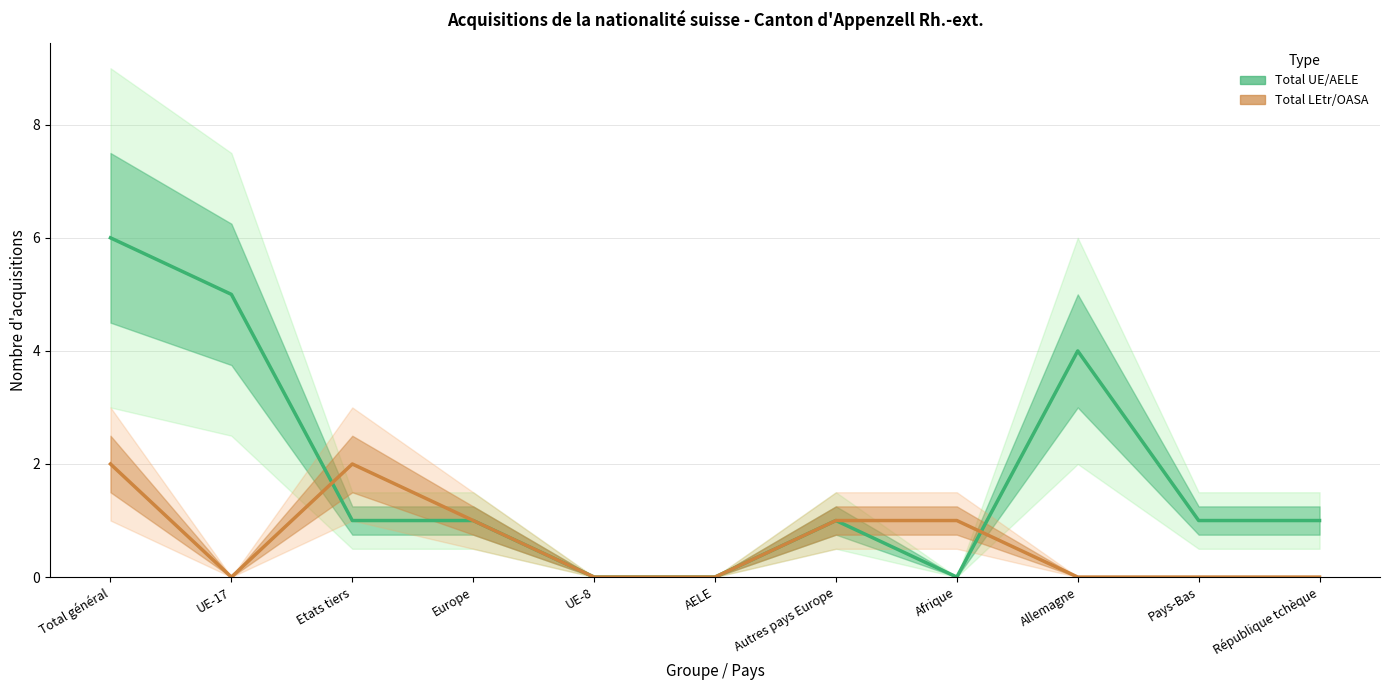

What position from the left is République tchèque?

11